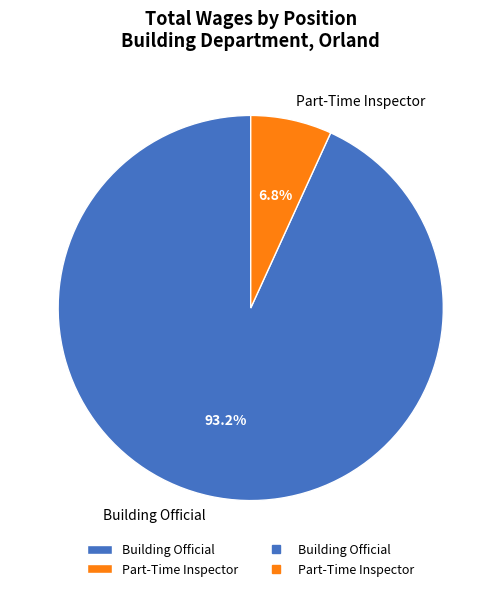

What is the smallest slice in the pie chart?

Part-Time Inspector